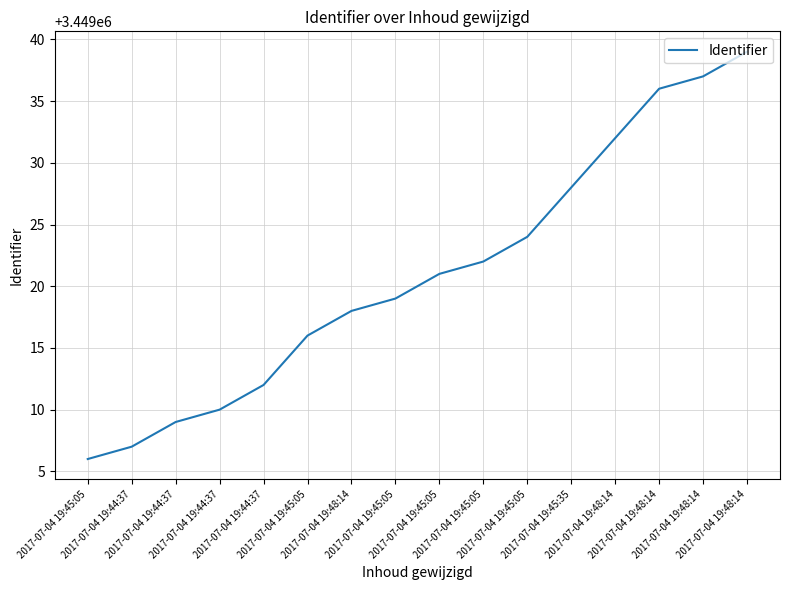

Is this an area chart (filled region under the line)?

No